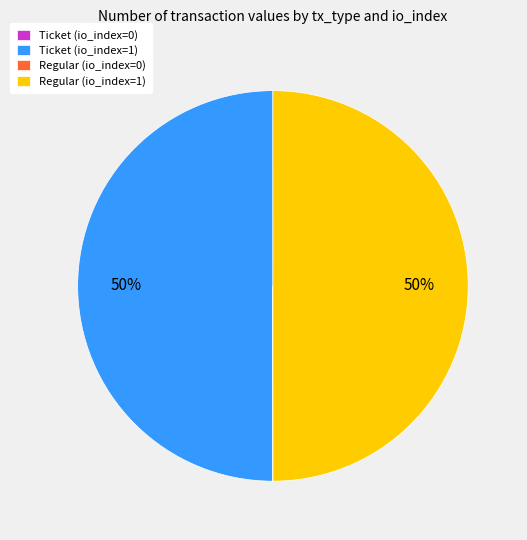

To the nearest percent, what is the average slice percentage?

25%